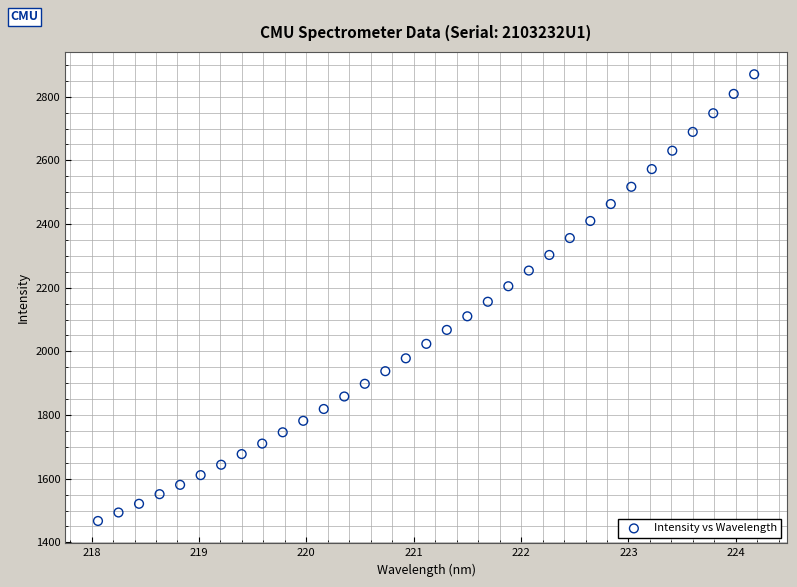

What is the range of Y values (max minus min)?

1403.3